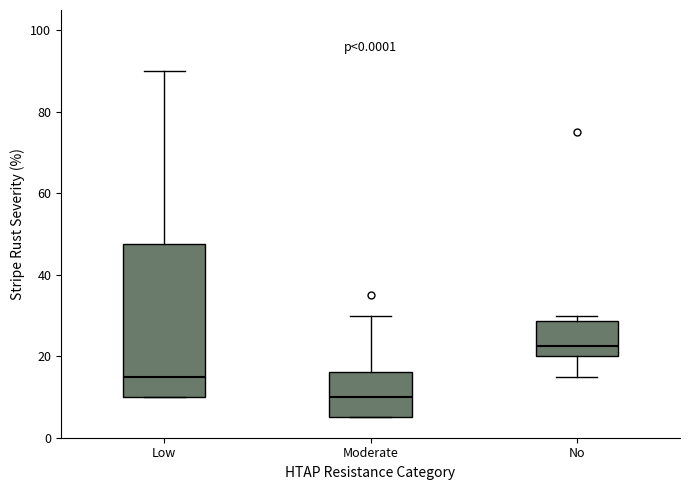

Which box is the tallest, from its lower edge to its upper edge?

Low